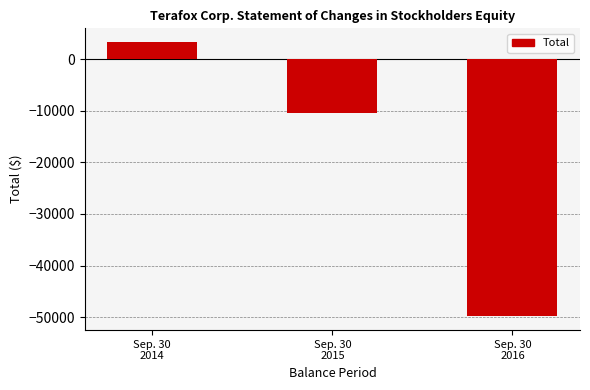

Where is the data nearest to the value -23265?

Sep. 30
2015